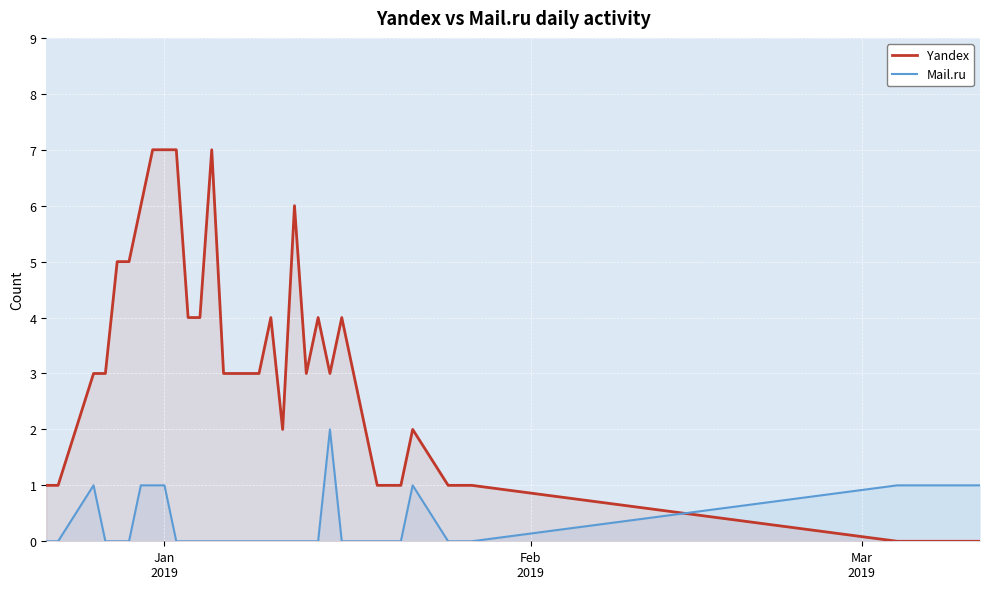

True or false: Mail.ru has more than 1 interior local peaks.

True